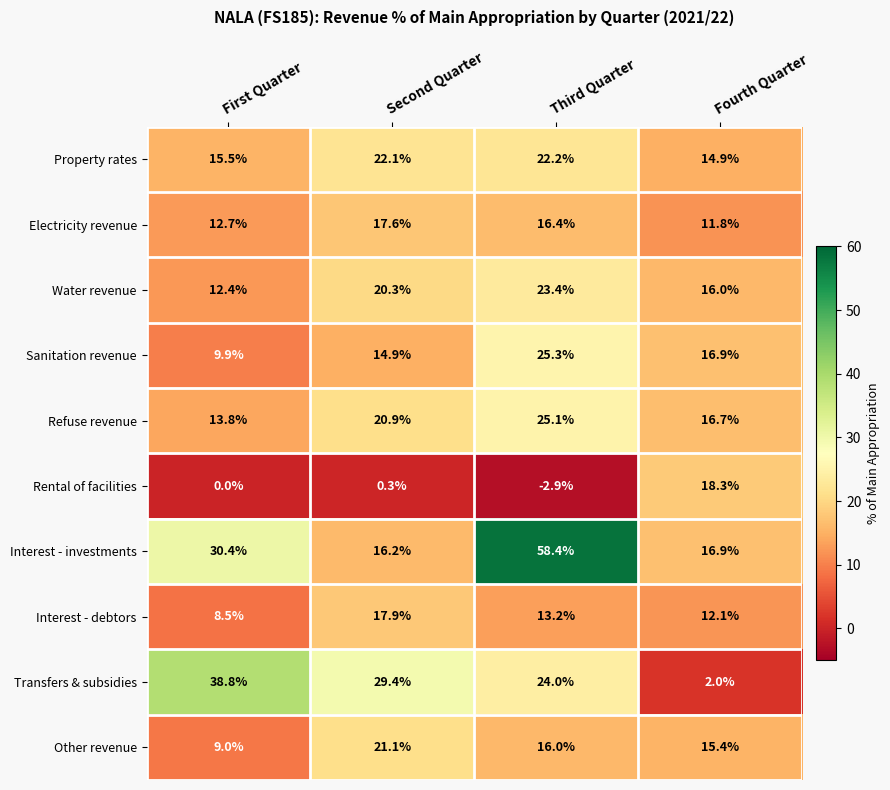

Which category has the highest value across all series?

Third Quarter